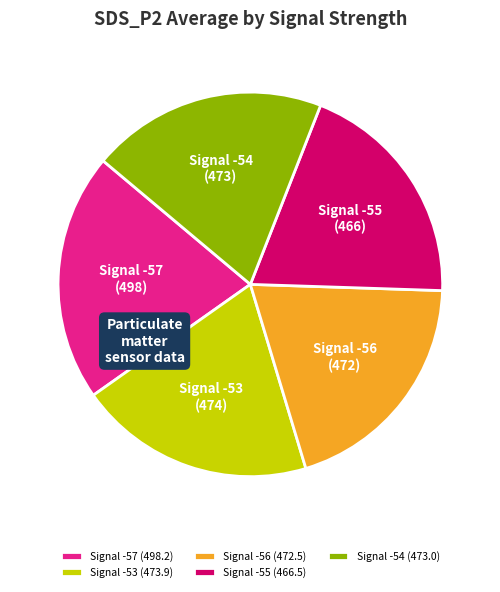

What is the largest slice in the pie chart?

Signal -57 (498.2)